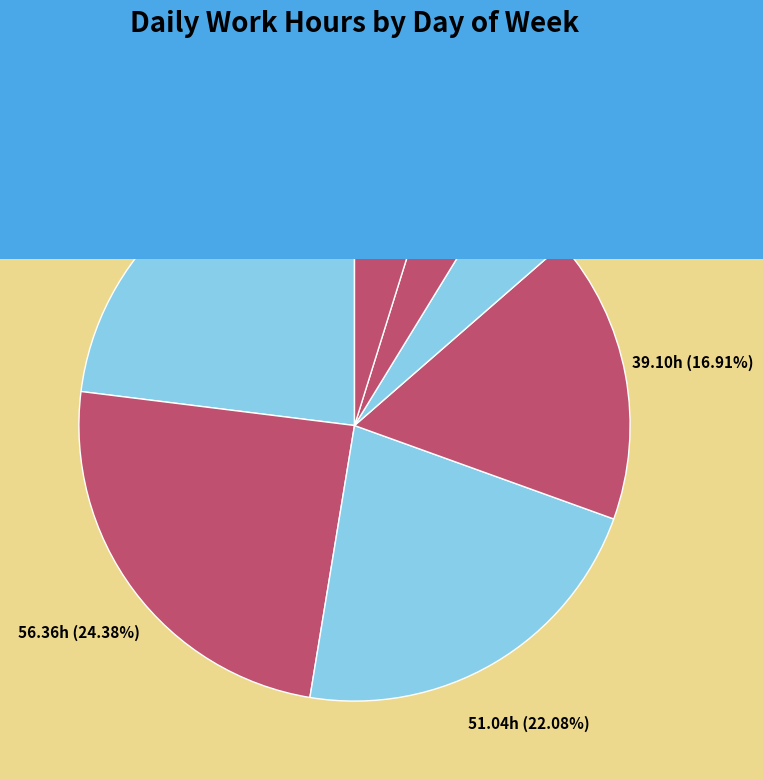

How many segments does this pie chart have?

7